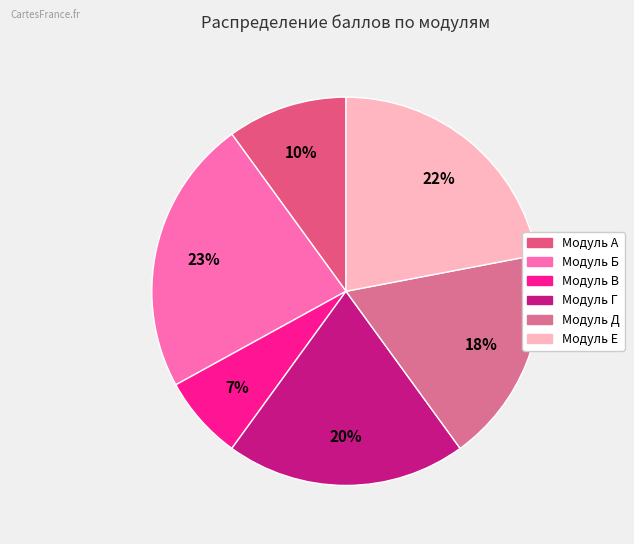

How many slices are in this pie chart?

6